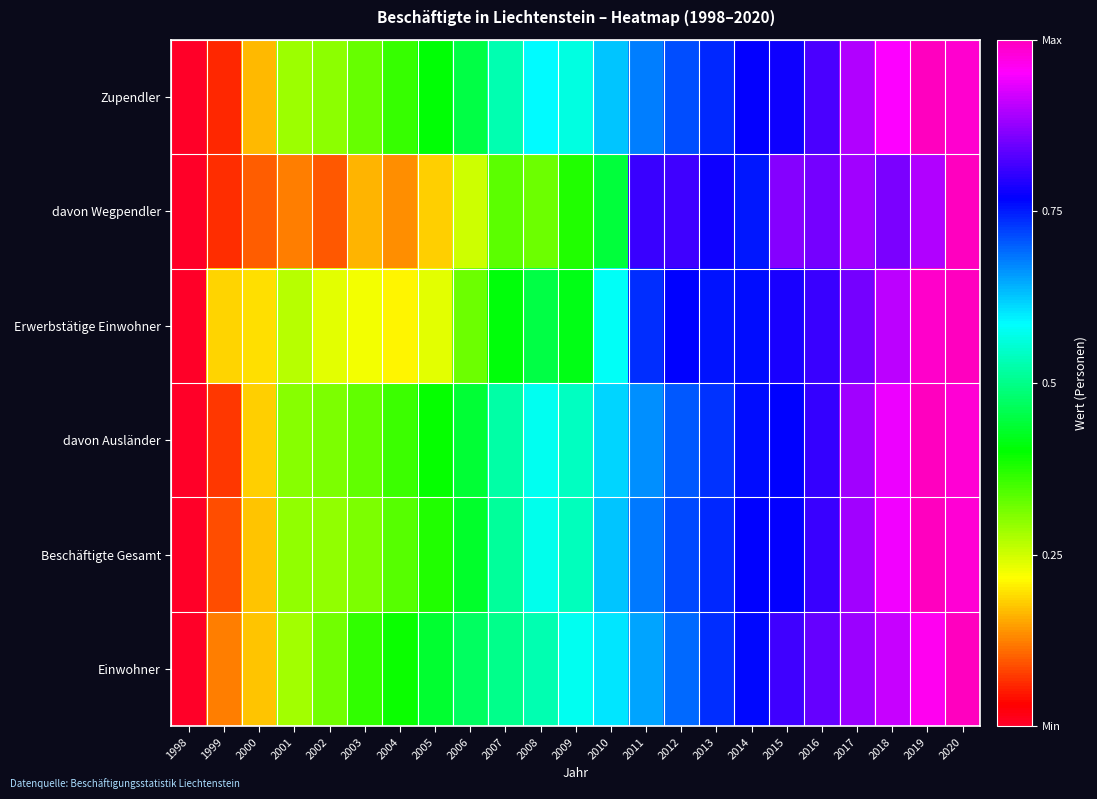

What is the spread (max minus min) of values at 2002?

0.2